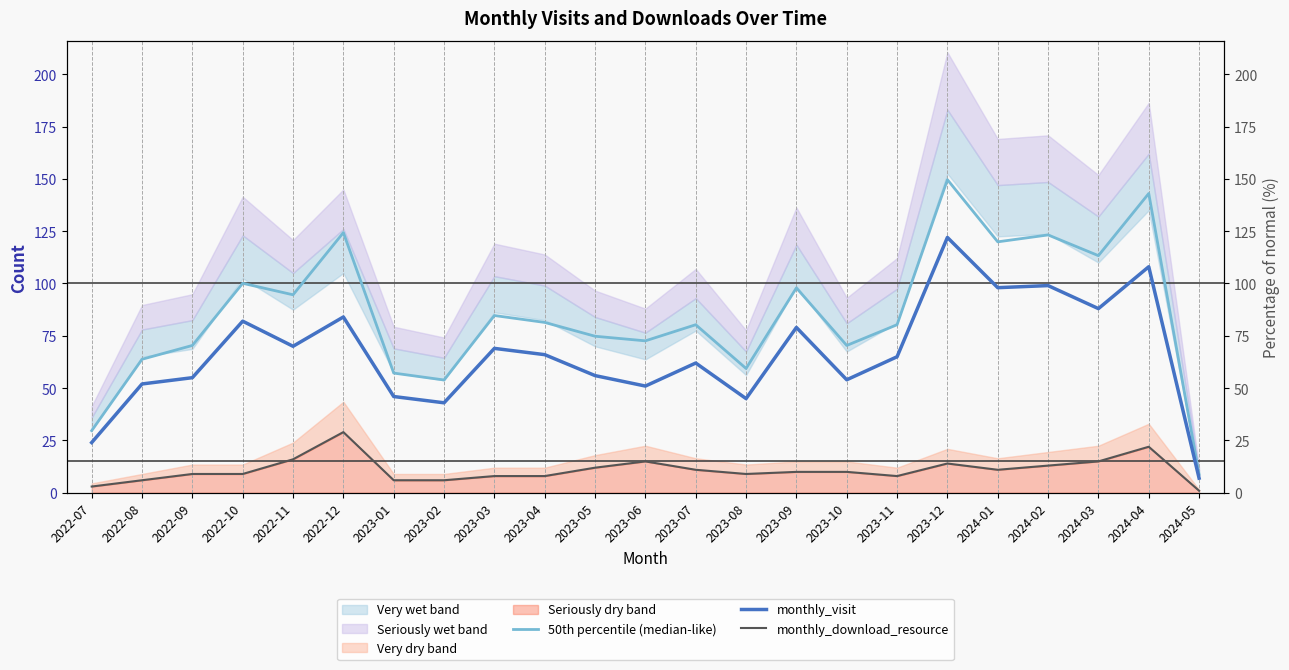

What is the sum of all 50th percentile (median-like) values?

1953.6